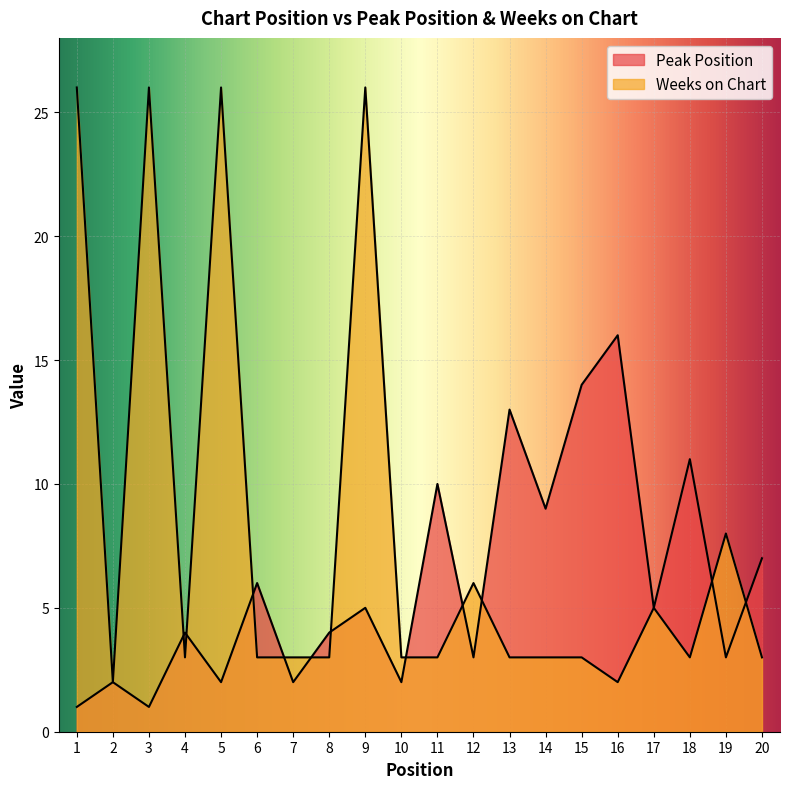

What is the difference between the Peak Position values at 5 and 1?

1